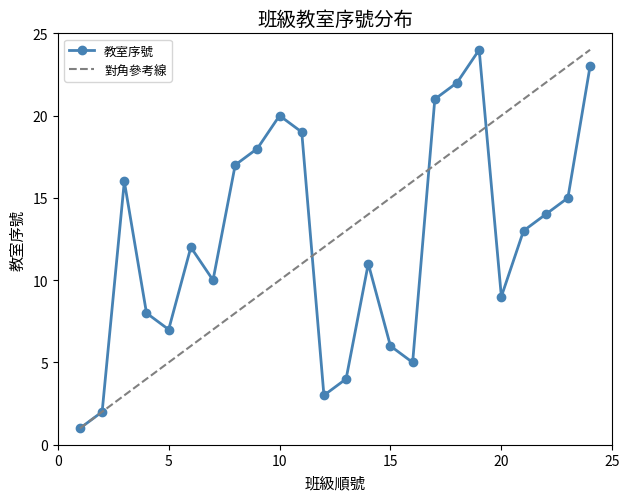

How many categories are shown in the chart?

24